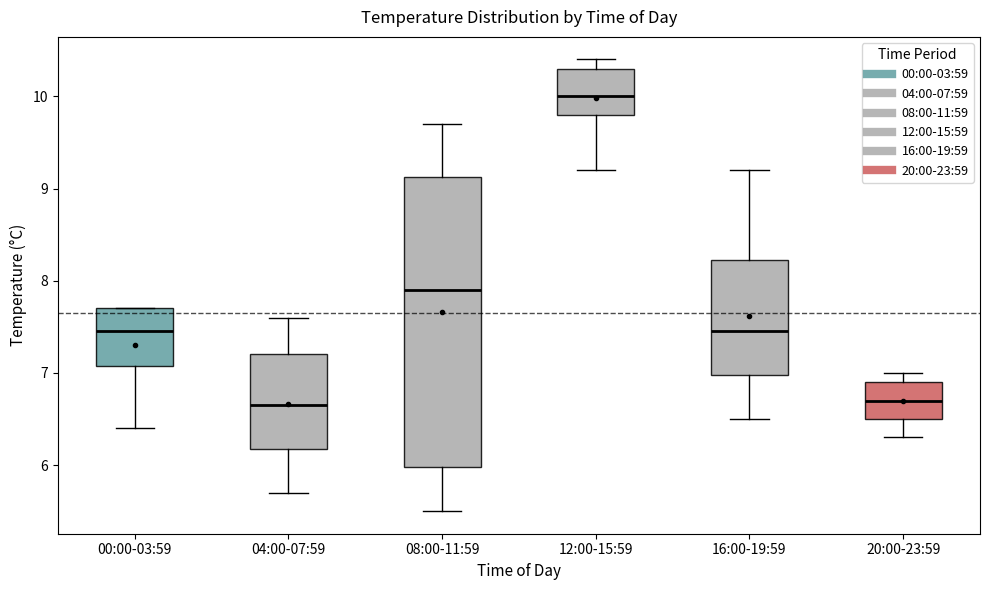

Where does the lower whisker of the box for 00:00-03:59 end on the y-axis? The values are not printed on the chart, so give them approximately, as read against the axis.

6.4